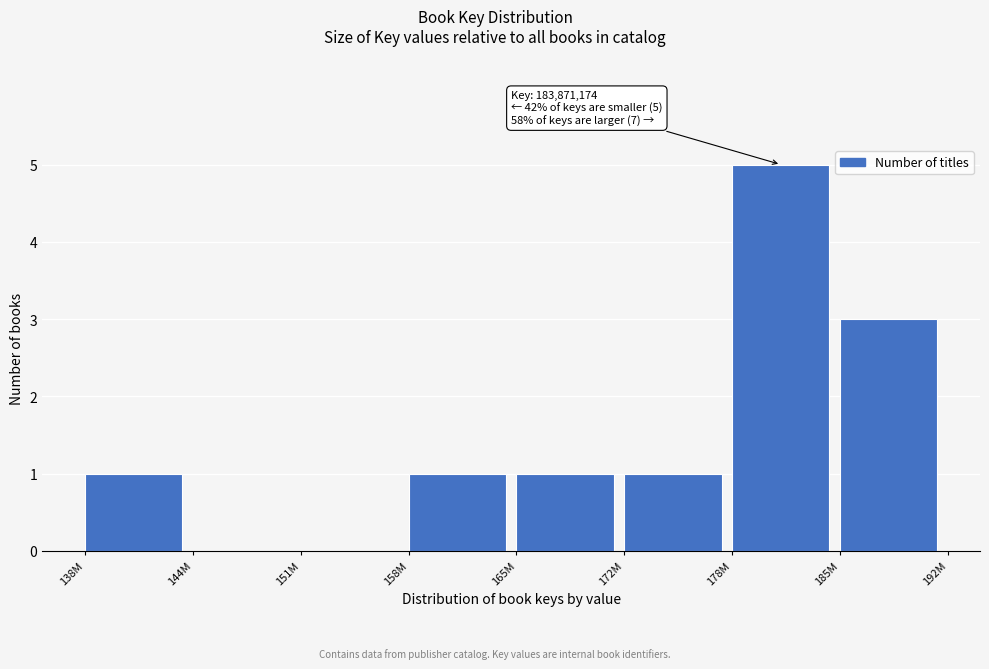

Reading left to right, transcribe all the data shown in this chart.

138M=1	144M=0	151M=0	158M=1	165M=1	172M=1	178M=5	185M=3